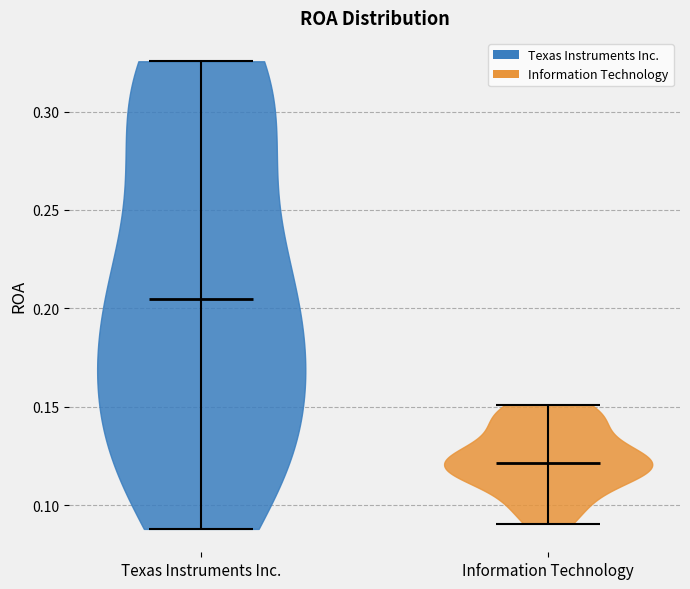

Where does the median line of the violin for Information Technology sit on the y-axis? The values are not printed on the chart, so give them approximately, as read against the axis.

0.120